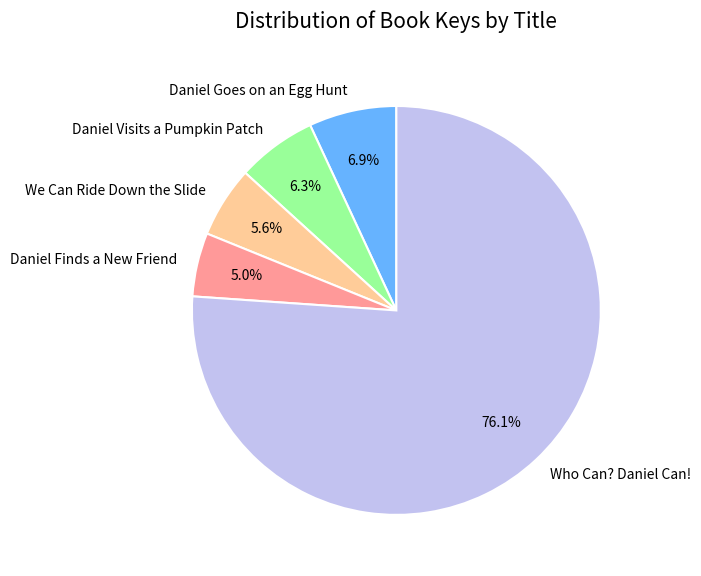

To the nearest percent, what is the difference between the We Can Ride Down the Slide and Daniel Goes on an Egg Hunt slice percentages?

1%